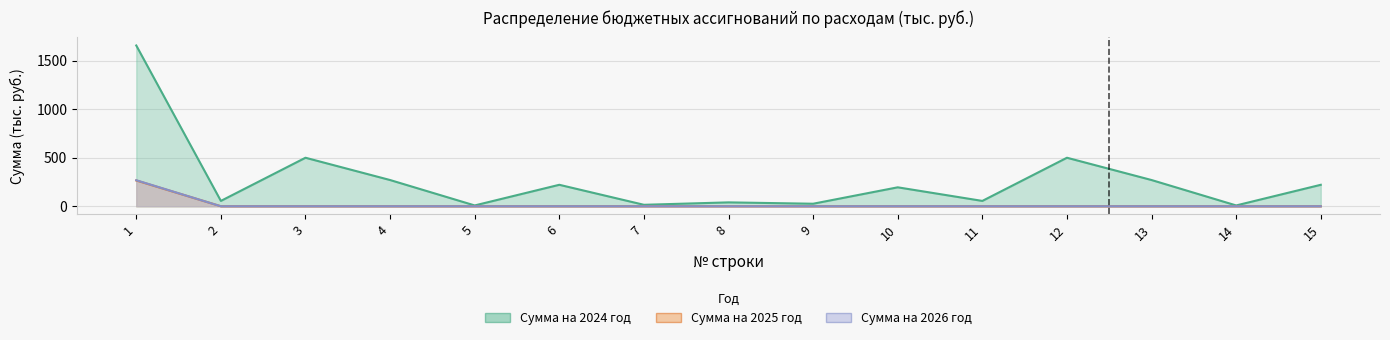

Which label corresponds to the largest value in the chart?

1